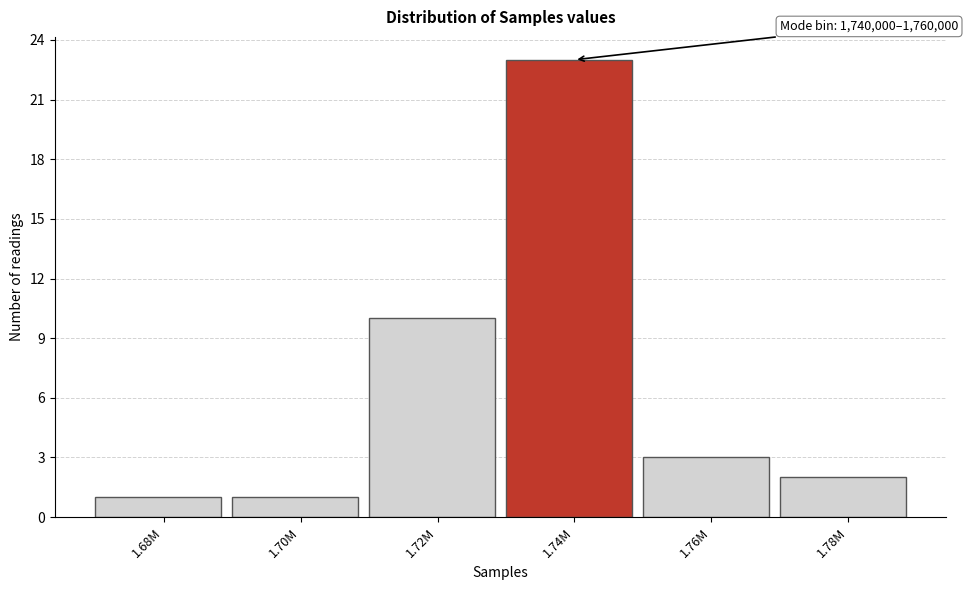

Reading right to left, what are all the values shown in this chart?

1.78M=2	1.76M=3	1.74M=23	1.72M=10	1.70M=1	1.68M=1